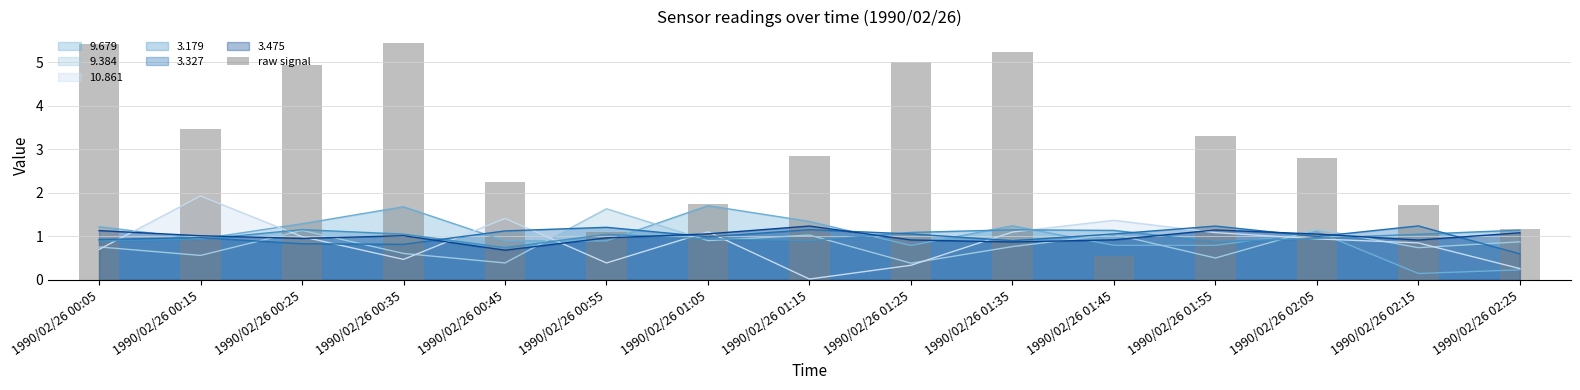

Which label corresponds to the largest value in the chart?

1990/02/26 00:35